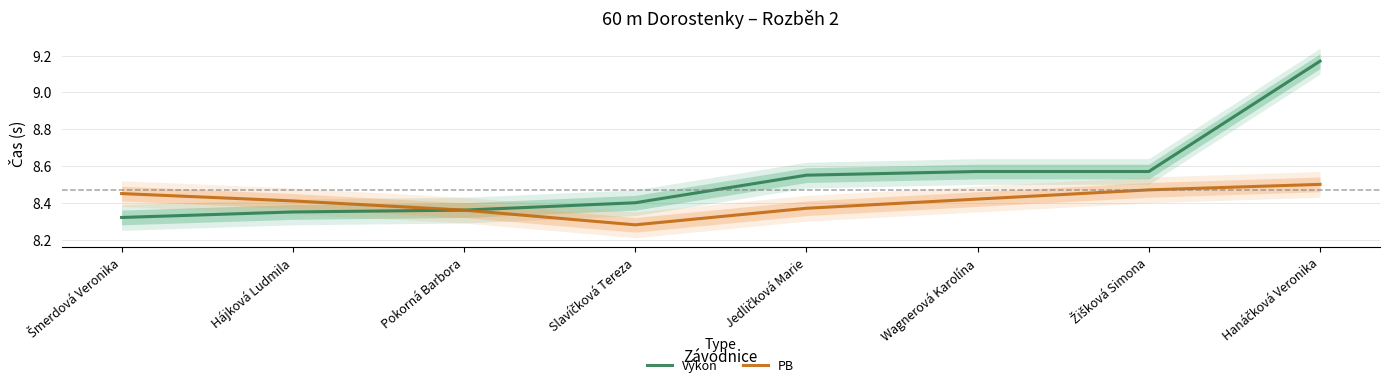

Does the chart have visible grid lines?

Yes